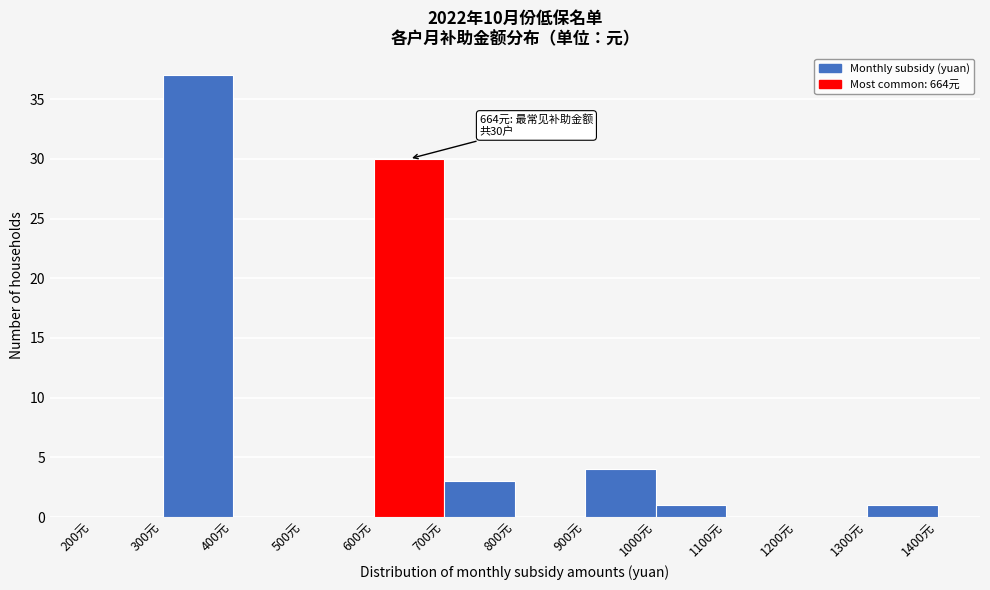

Which range on the x-axis has the tallest bar?

300 to 400